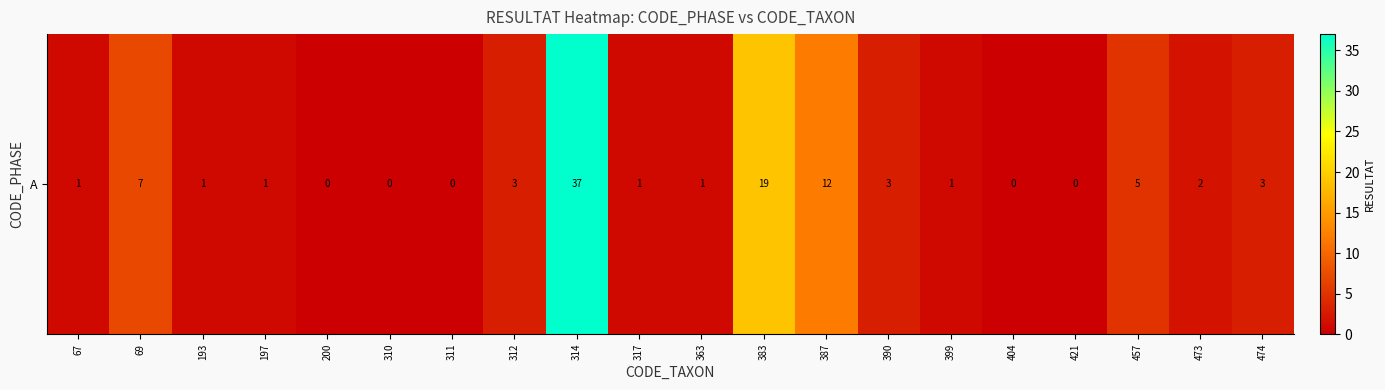

Which has a higher value, 311 or 457?

457